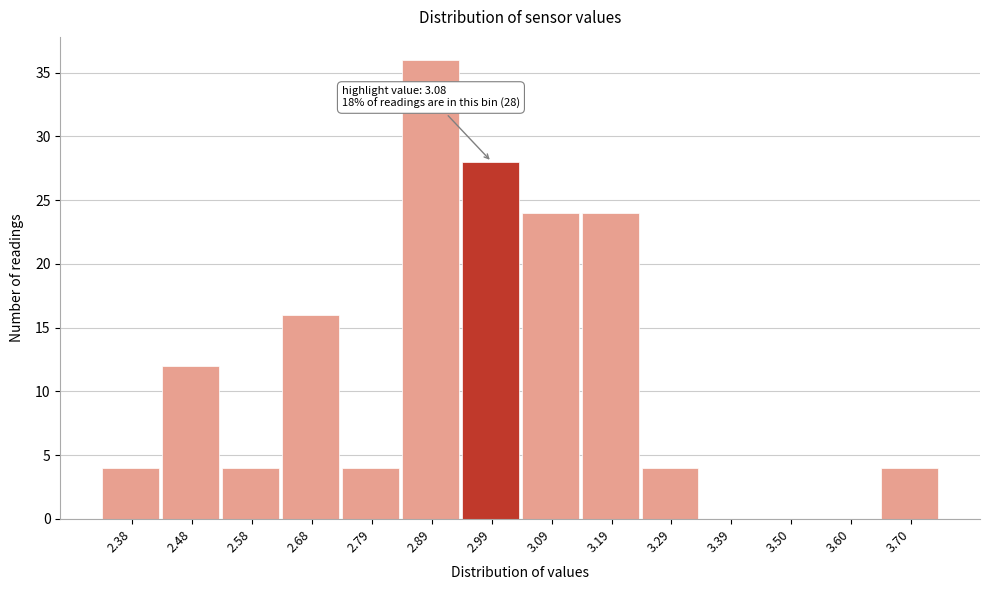

Reading left to right, what are all the values shown in this chart?

2.38=4	2.48=12	2.58=4	2.68=16	2.79=4	2.89=36	2.99=28	3.09=24	3.19=24	3.29=4	3.39=0	3.50=0	3.60=0	3.70=4